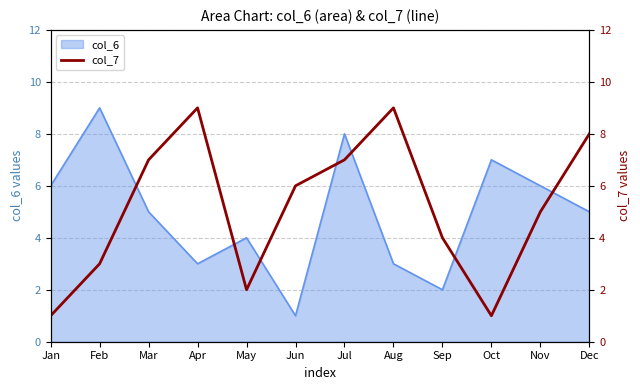

True or false: col_6 has a value of 2 at Sep.

True